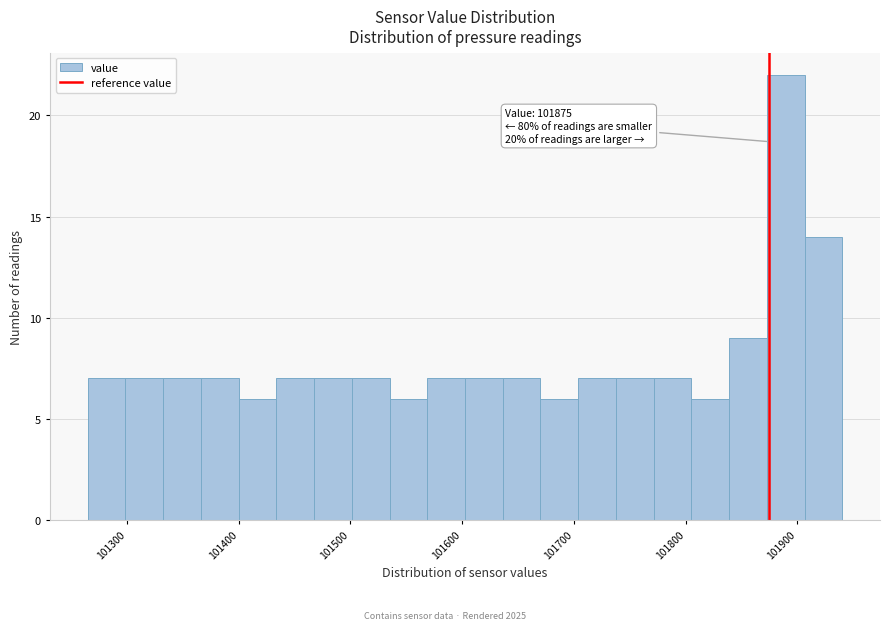

Around what value on the x-axis is the tallest bar? Give the approximate position of its centre, as read against the axis.

101890